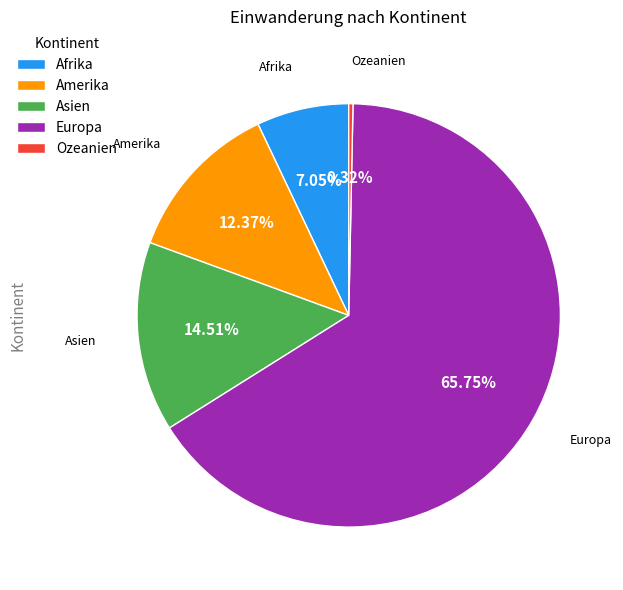

How many slices are in this pie chart?

5